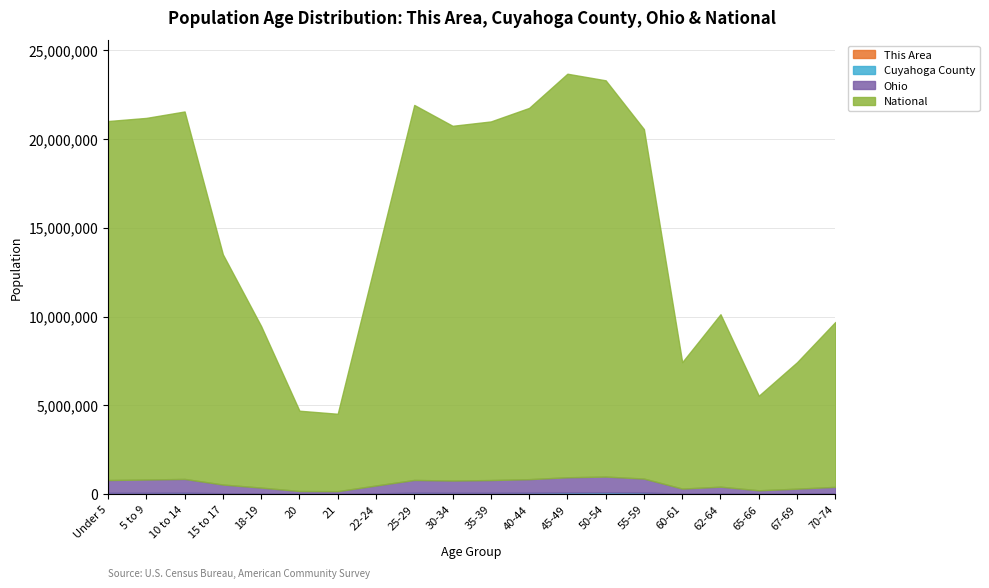

Which category has the highest value in the Ohio series?

50-54